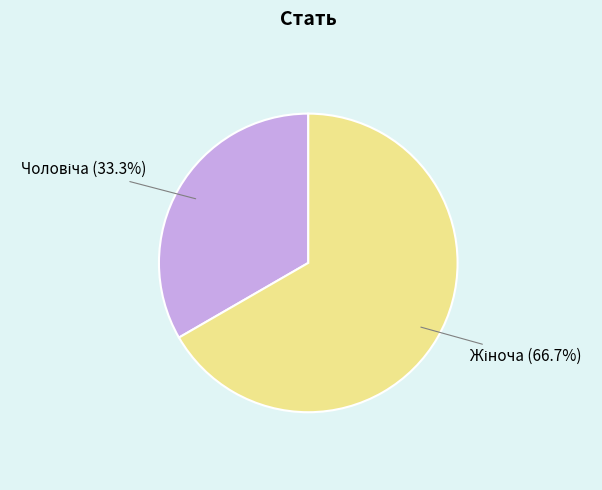

Is there any slice that represents more than half of the pie?

Yes